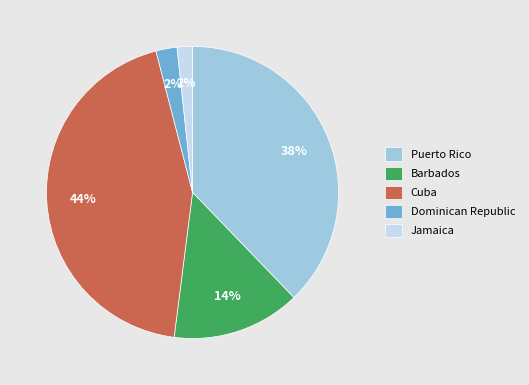

How many segments does this pie chart have?

5